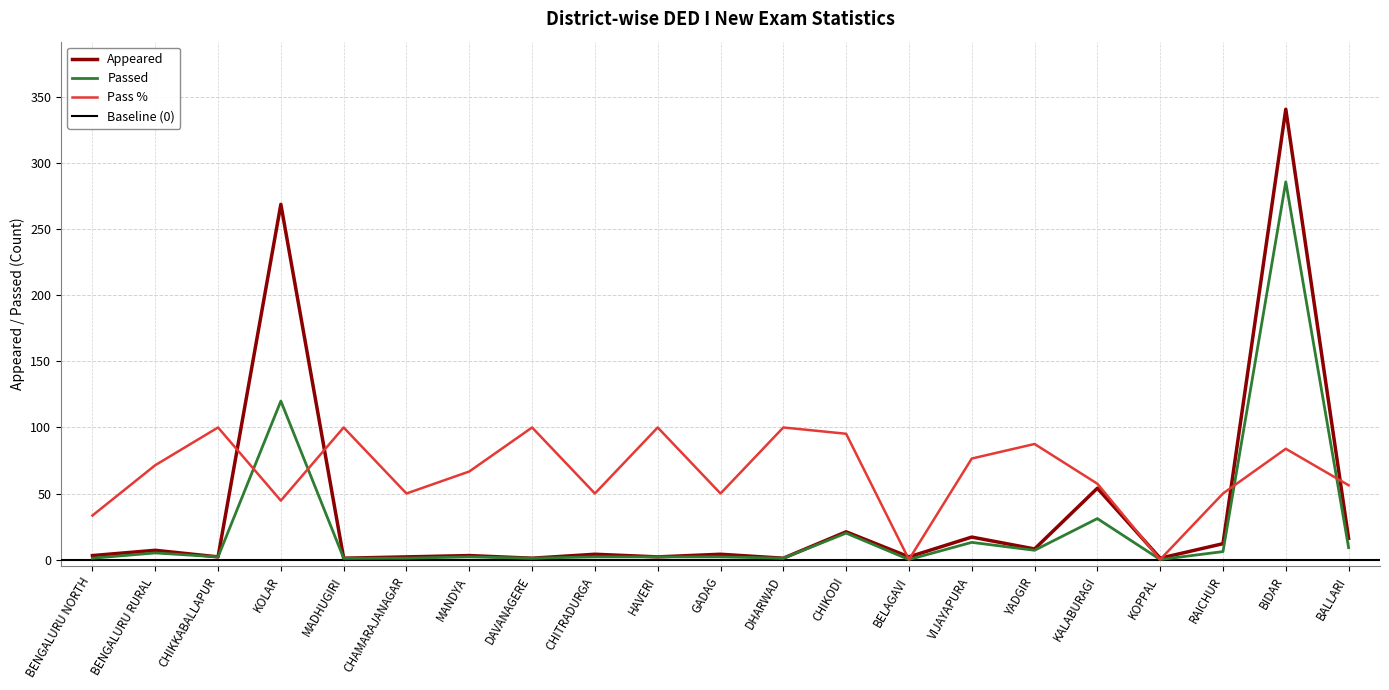

Between CHIKODI and CHIKKABALLAPUR, which is larger?

CHIKKABALLAPUR